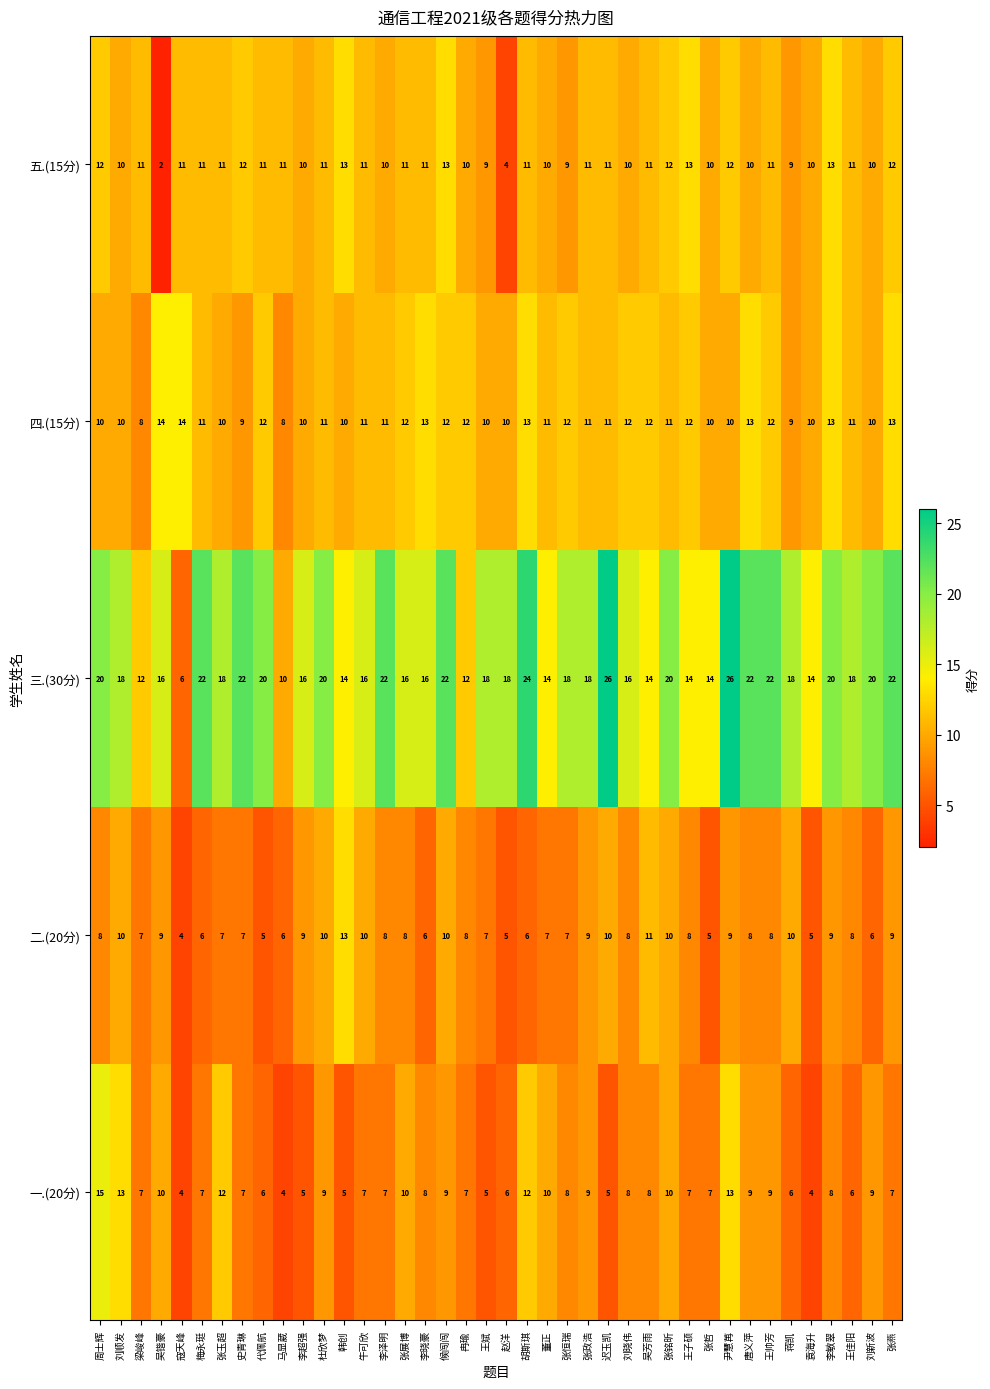

Which series has the largest total across all categories?

三.(30分)